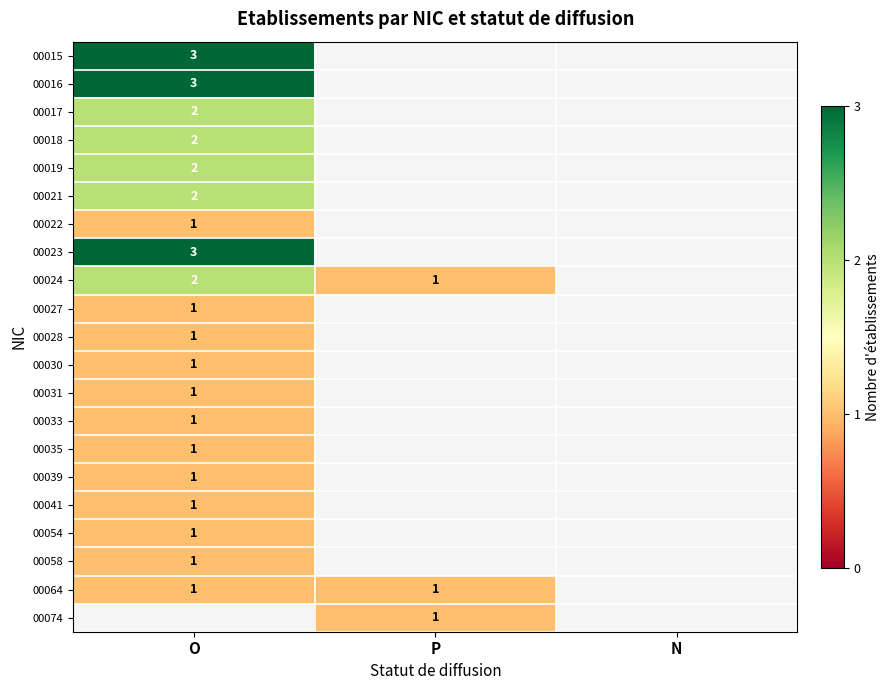

Is it true that 00064 equals 0 at P?

False